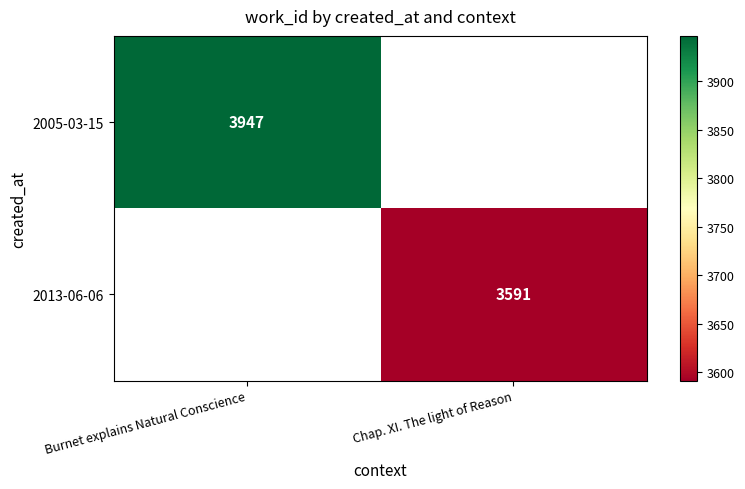

True or false: 2013-06-06 has a value of 3591 at Chap. XI. The light of Reason.

True